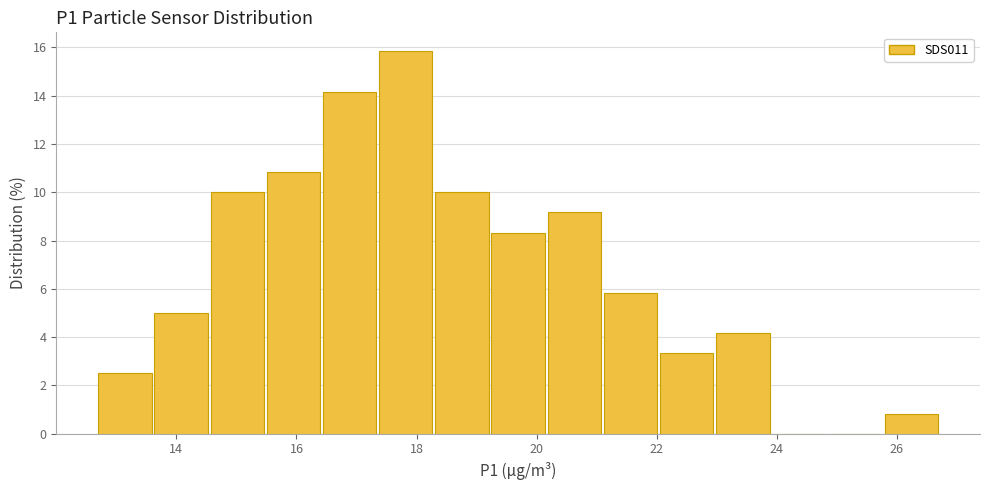

Reading left to right, list every bar in this chart as the range it spans on the x-axis followed by its height. Neither the bar edges nor the heights are printed on the chart, so give them approximately, as read against the axes.

12.8 to 13.6: 2.6
13.6 to 14.6: 5.0
14.6 to 15.6: 10.0
15.6 to 16.4: 10.8
16.4 to 17.4: 14.2
17.4 to 18.4: 15.8
18.4 to 19.2: 10.0
19.2 to 20.2: 8.4
20.2 to 21.2: 9.2
21.2 to 22.0: 5.8
22.0 to 23.0: 3.4
23.0 to 24.0: 4.2
24.0 to 24.8: 0
24.8 to 25.8: 0
25.8 to 26.8: 0.8